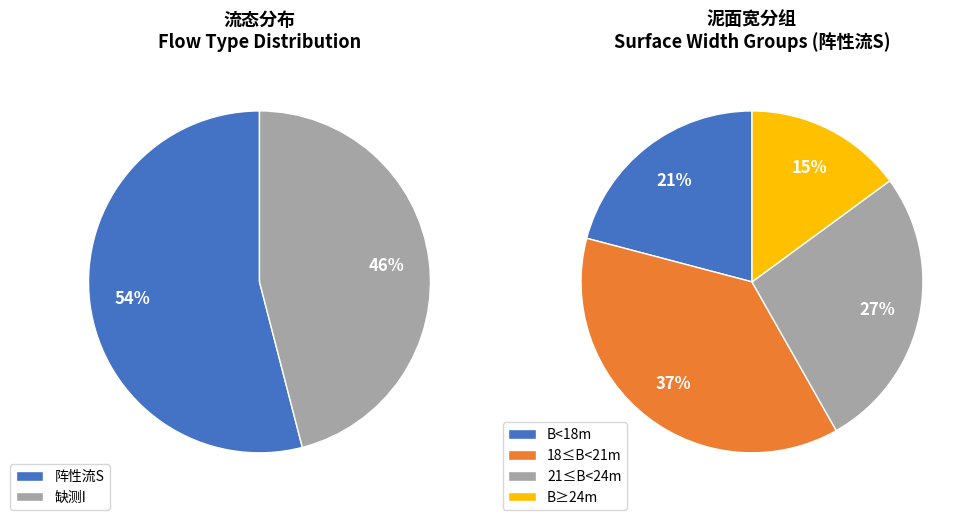

Rank the categories by value from lowest to highest.

缺测I, 阵性流S